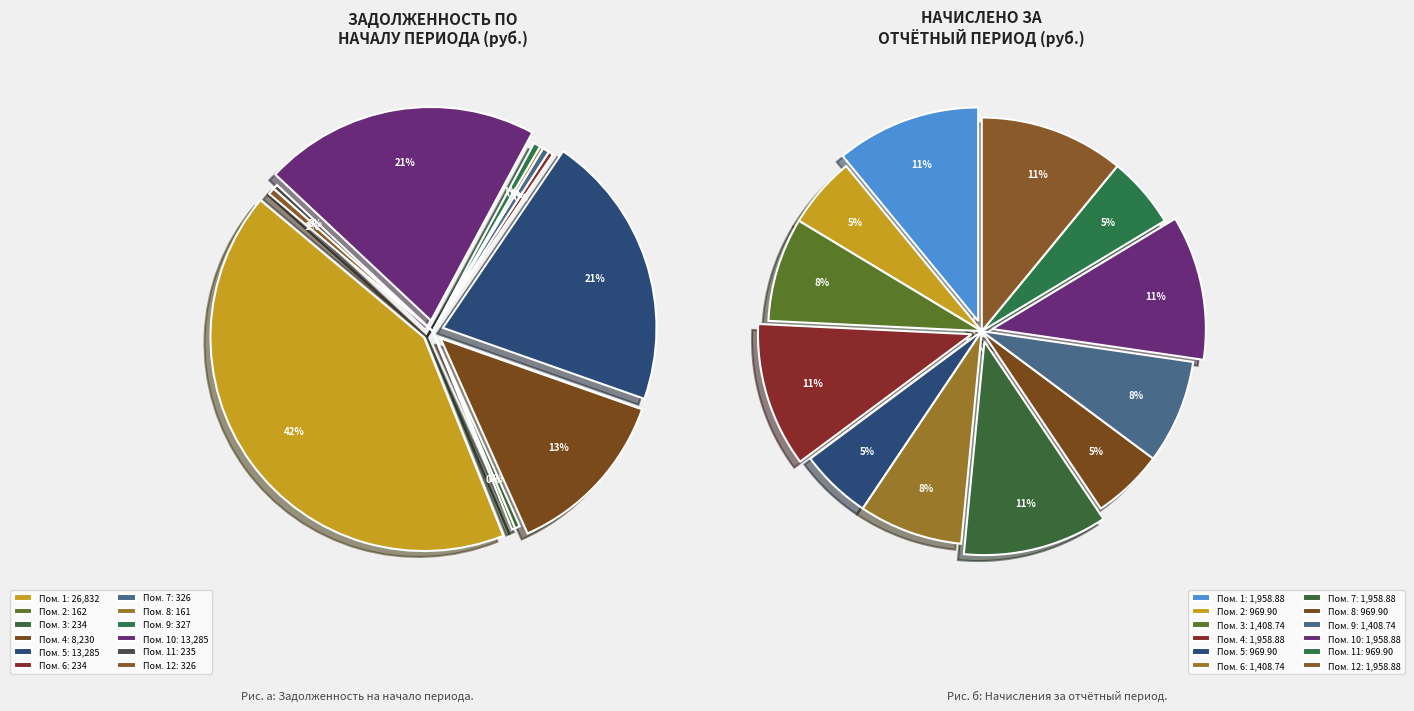

Is there any slice that represents more than half of the pie?

No